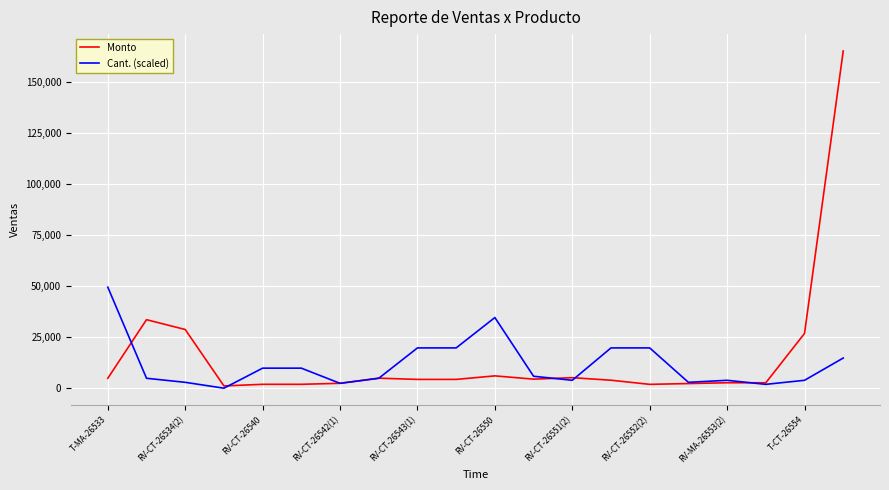

Which series has the largest range (max minus min)?

Monto